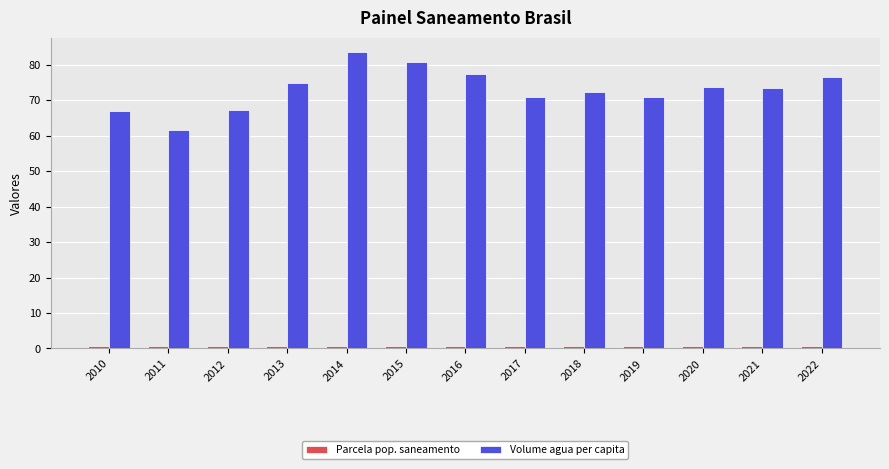

What is the difference between the maximum and minimum values in the Volume agua per capita series?

21.8